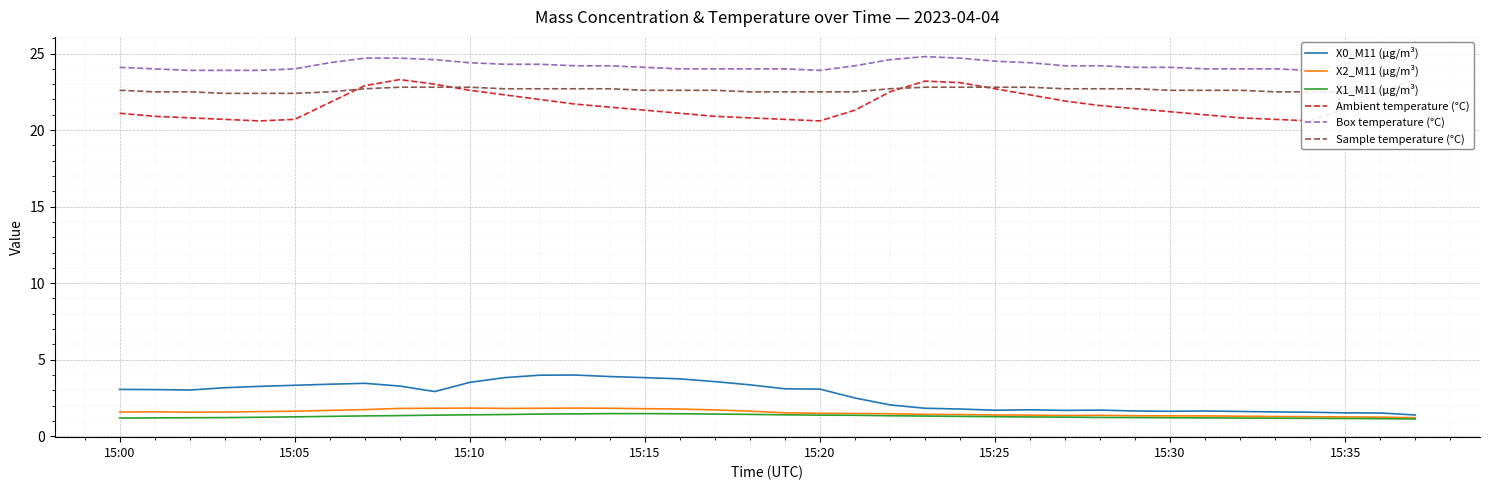

Reading left to right, what are all the values shown in this chart?

X0_M11 (μg/m³): 3.1	3.0	3.0	3.2	3.3	3.3	3.4	3.5	3.3	2.9	3.5	3.8	4.0	4.0	3.9	3.8	3.8	3.6	3.4	3.1	3.1	2.5	2.0	1.8	1.8	1.7	1.7	1.7	1.7	1.6	1.6	1.6	1.6	1.6	1.6	1.5	1.5	1.4
X2_M11 (μg/m³): 1.6	1.6	1.6	1.6	1.6	1.6	1.7	1.7	1.8	1.8	1.8	1.8	1.8	1.8	1.8	1.8	1.8	1.7	1.6	1.5	1.5	1.5	1.5	1.4	1.4	1.4	1.4	1.4	1.4	1.3	1.3	1.3	1.3	1.3	1.3	1.3	1.2	1.2
X1_M11 (μg/m³): 1.2	1.2	1.2	1.2	1.2	1.3	1.3	1.3	1.4	1.4	1.4	1.4	1.4	1.5	1.5	1.5	1.5	1.4	1.4	1.4	1.4	1.4	1.3	1.3	1.3	1.3	1.3	1.2	1.2	1.2	1.2	1.2	1.2	1.2	1.2	1.2	1.1	1.1
Ambient temperature (°C): 21.1	20.9	20.8	20.7	20.6	20.7	21.8	22.9	23.3	23.0	22.6	22.3	22.0	21.7	21.5	21.3	21.1	20.9	20.8	20.7	20.6	21.3	22.5	23.2	23.1	22.7	22.3	21.9	21.6	21.4	21.2	21.0	20.8	20.7	20.6	21.4	22.5	23.3
Box temperature (°C): 24.1	24.0	23.9	23.9	23.9	24.0	24.4	24.7	24.7	24.6	24.4	24.3	24.3	24.2	24.2	24.1	24.0	24.0	24.0	24.0	23.9	24.2	24.6	24.8	24.7	24.5	24.4	24.2	24.2	24.1	24.1	24.0	24.0	24.0	23.9	24.3	24.7	24.9
Sample temperature (°C): 22.6	22.5	22.5	22.4	22.4	22.4	22.5	22.7	22.8	22.8	22.8	22.7	22.7	22.7	22.7	22.6	22.6	22.6	22.5	22.5	22.5	22.5	22.7	22.8	22.8	22.8	22.8	22.7	22.7	22.7	22.6	22.6	22.6	22.5	22.5	22.5	22.7	22.8